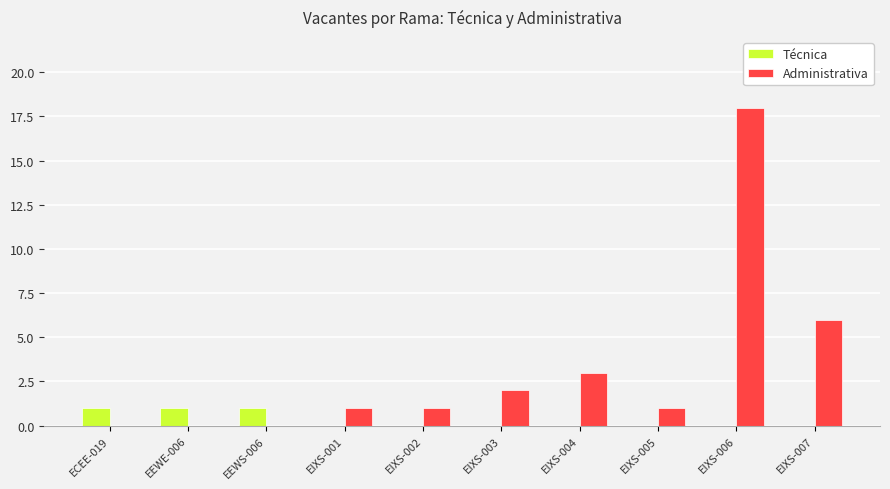

Which series changed the most between EEWE-006 and EIXS-004?

Administrativa